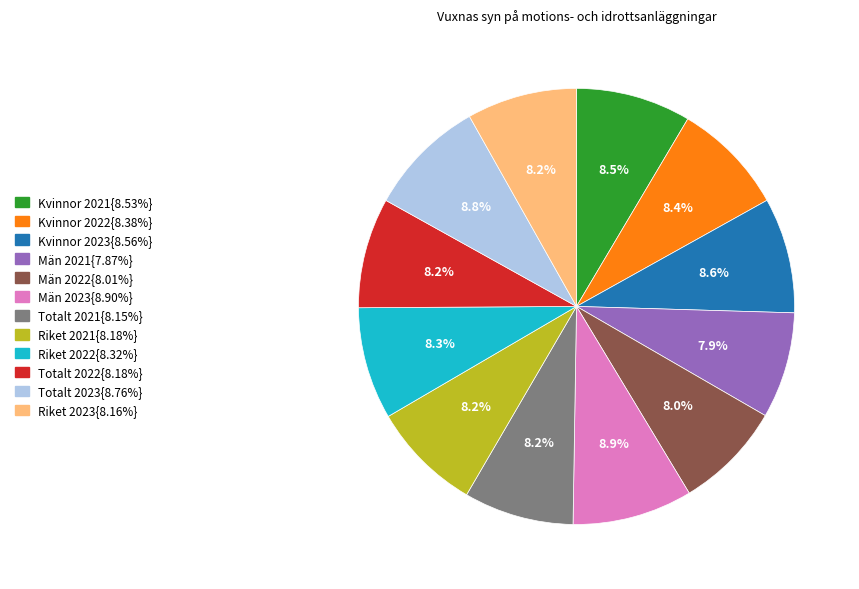

Is there a majority slice in this chart?

No